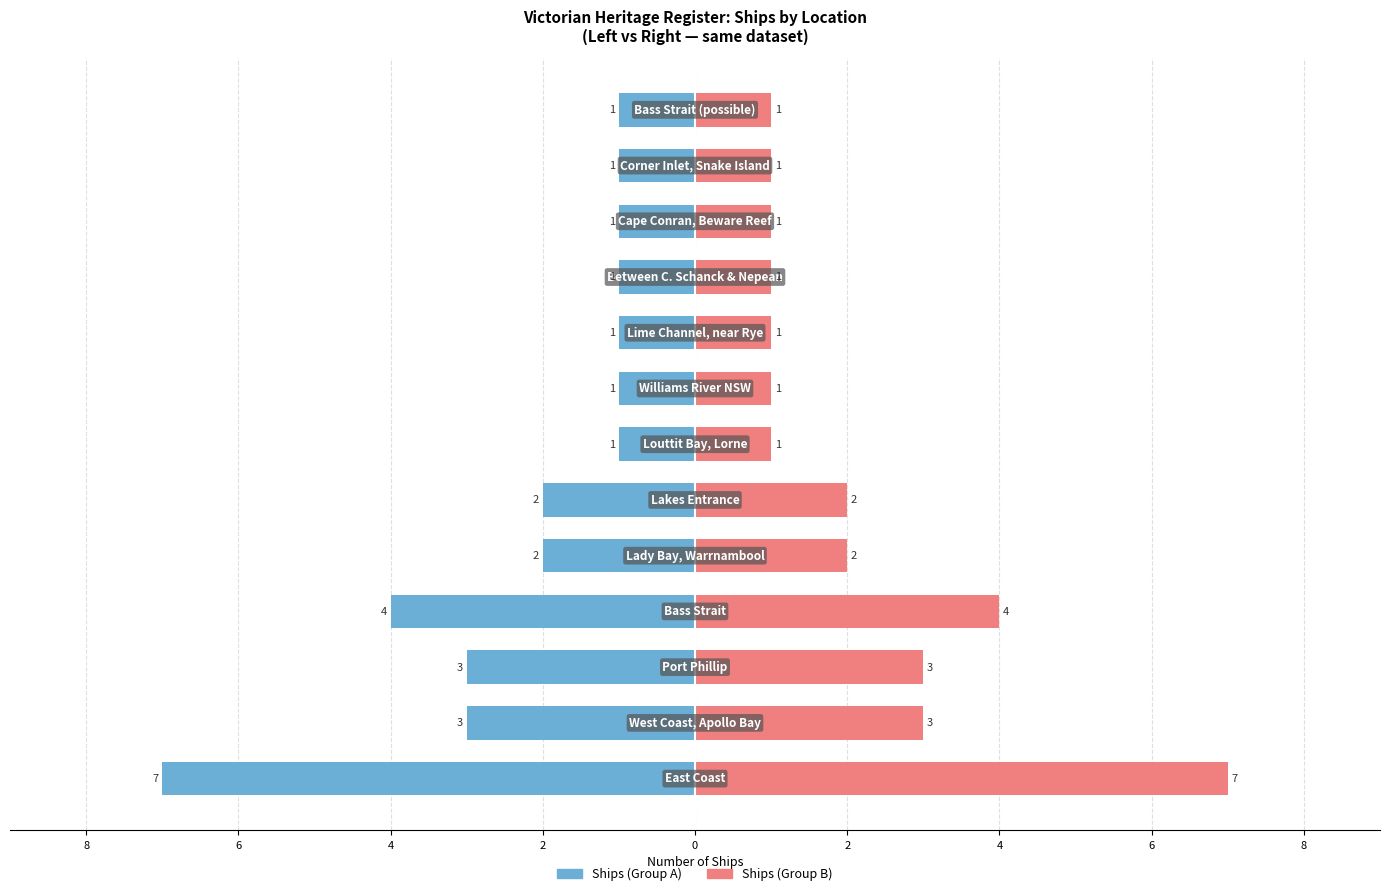

Rank the series at 2 from highest to lowest value.

Ships (Right), Ships (Left)